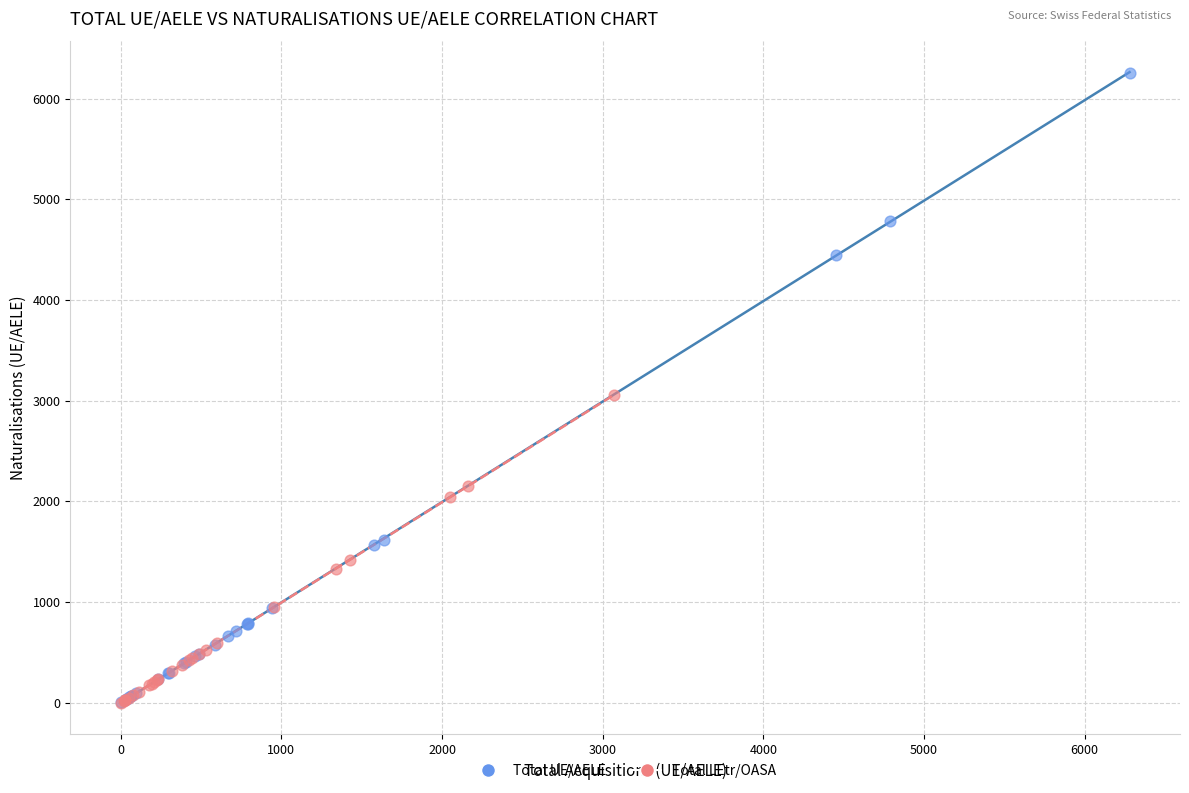

Which series has the widest spread of Y values?

Total UE/AELE